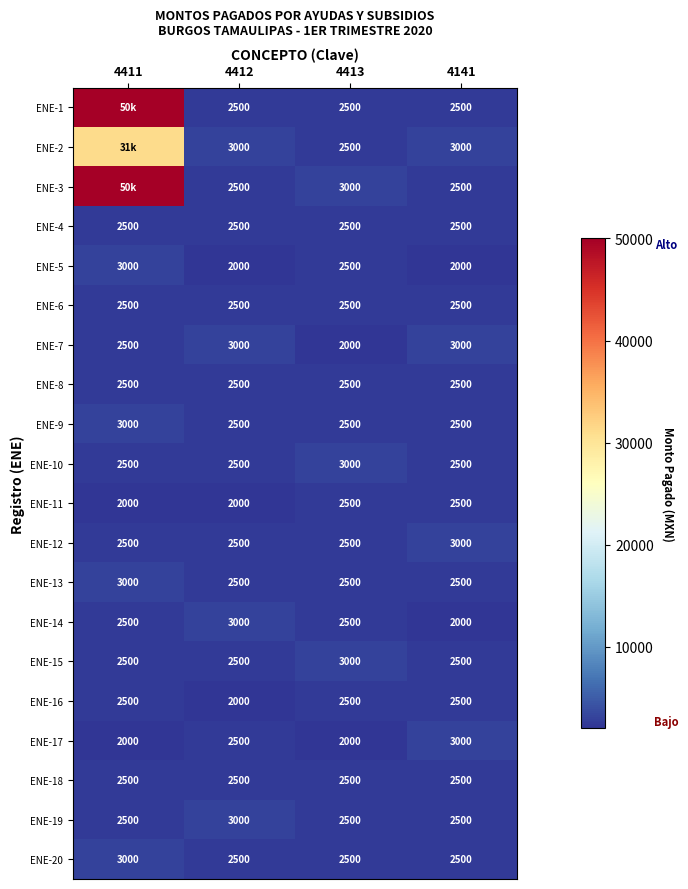

What is the total value across all series at 4413?

50500.0